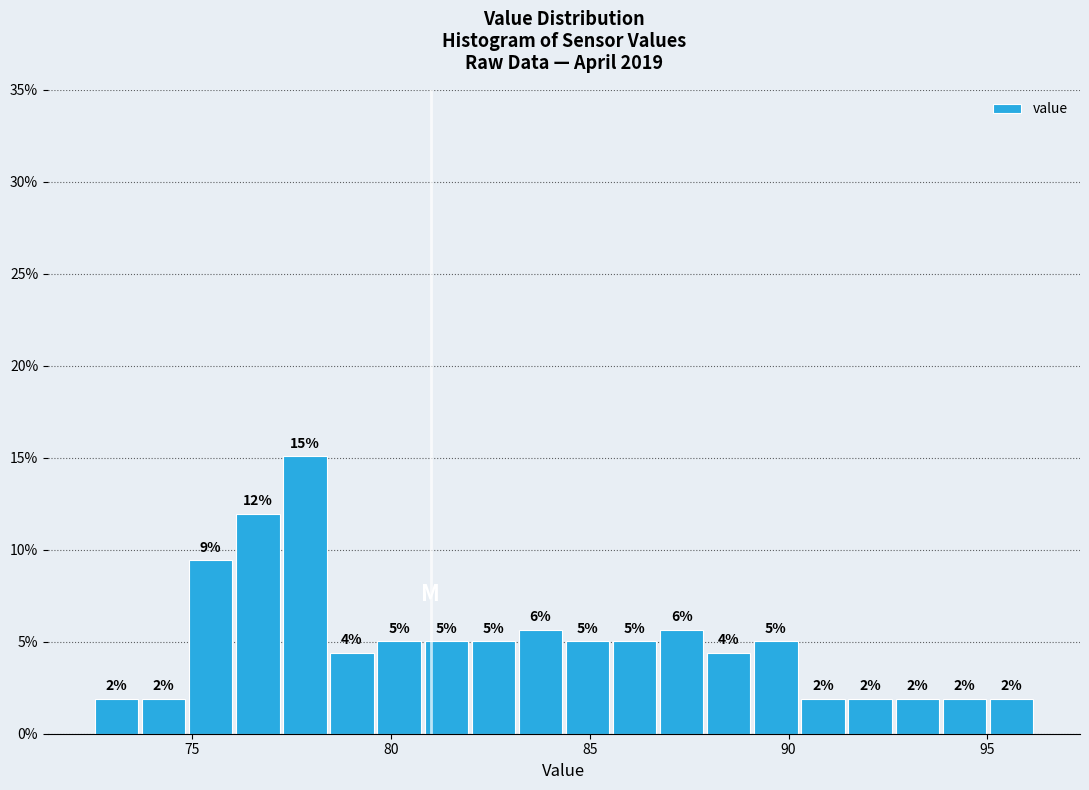

Read against the x-axis, roughly where is the centre of the tallest bar?

78.0